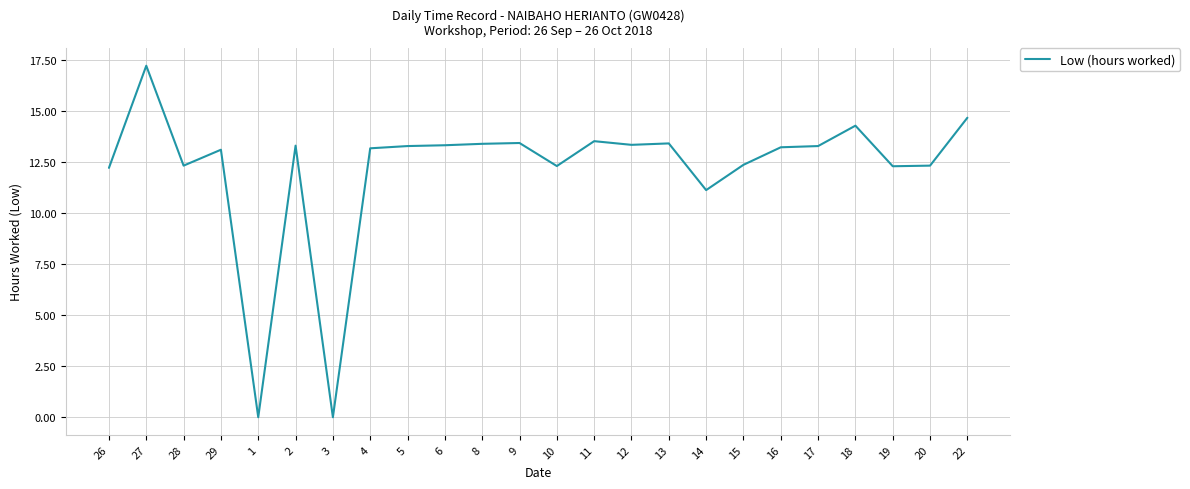

The chart shows a value of 4.4 at 28. True or false?

False